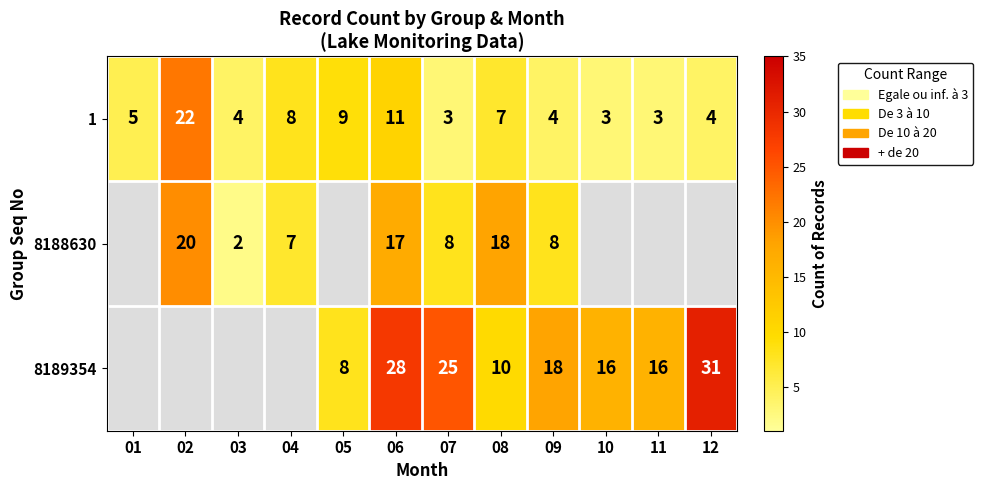

The value of 8188630 at 04 is 3.9. True or false?

False